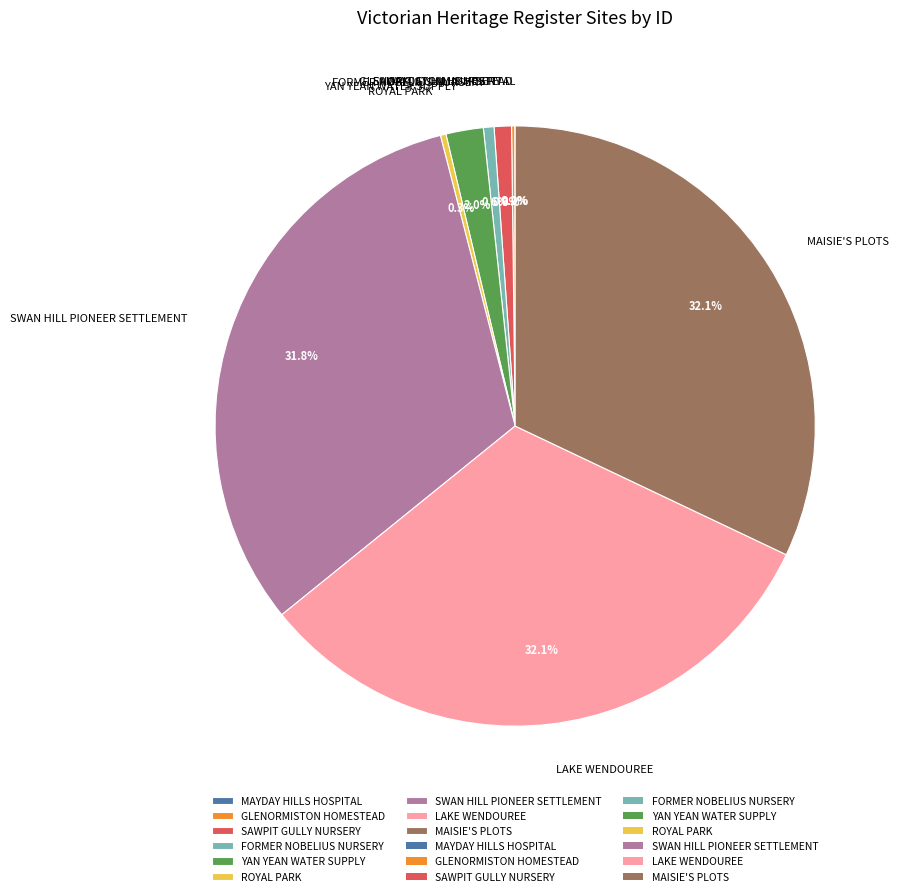

Does MAISIE'S PLOTS account for over 50% of the chart?

No